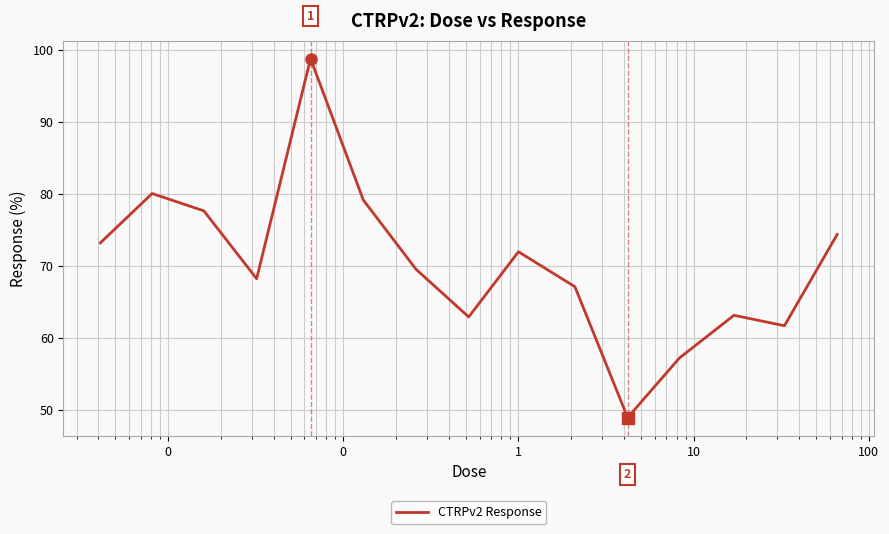

What is the smallest value displayed?

48.9